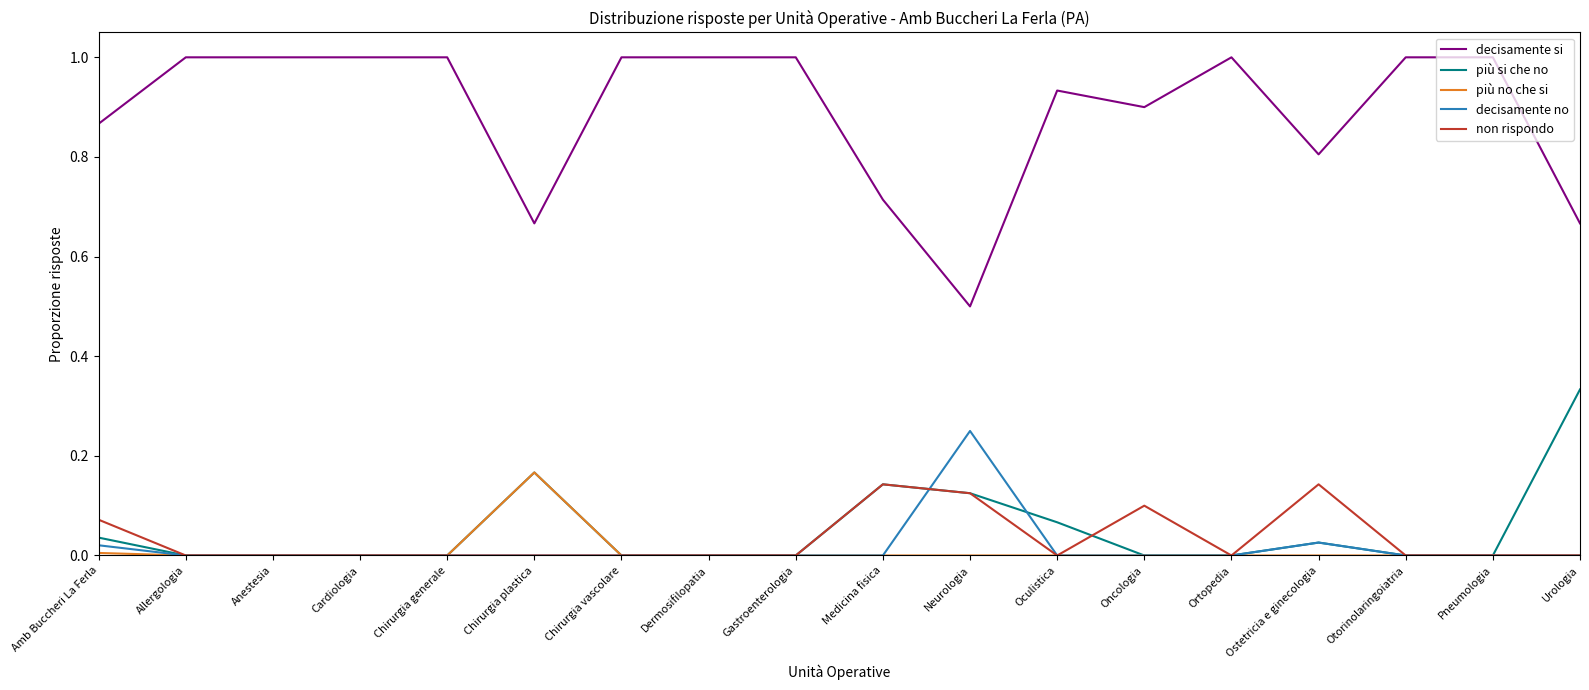

True or false: decisamente no has more than 1 points higher than both neighbors.

True